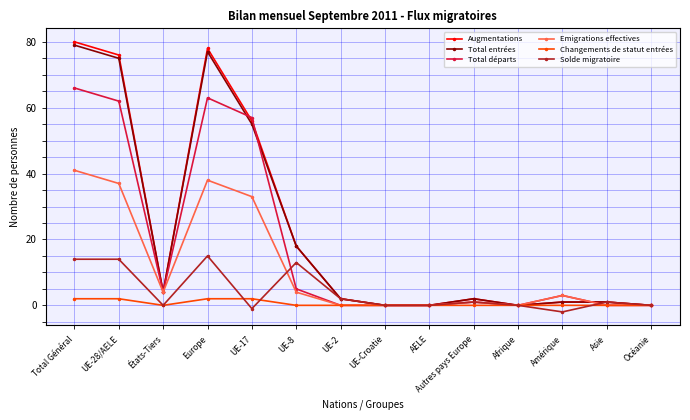

How many data points in Total départs are less than 3?

7